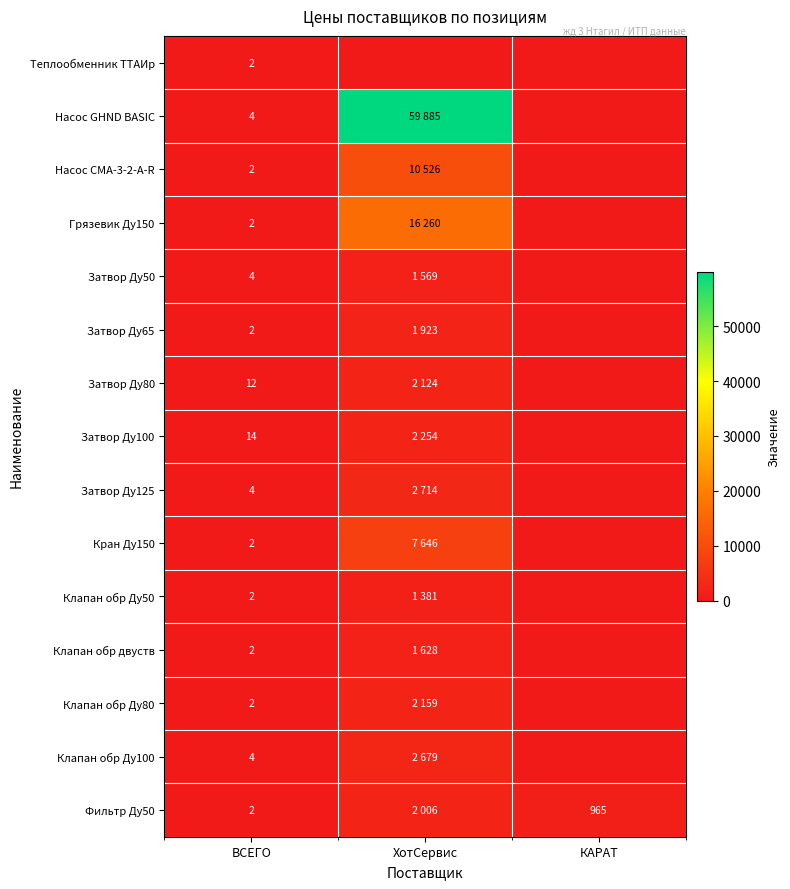

What is the total value across all series at ВСЕГО?

60